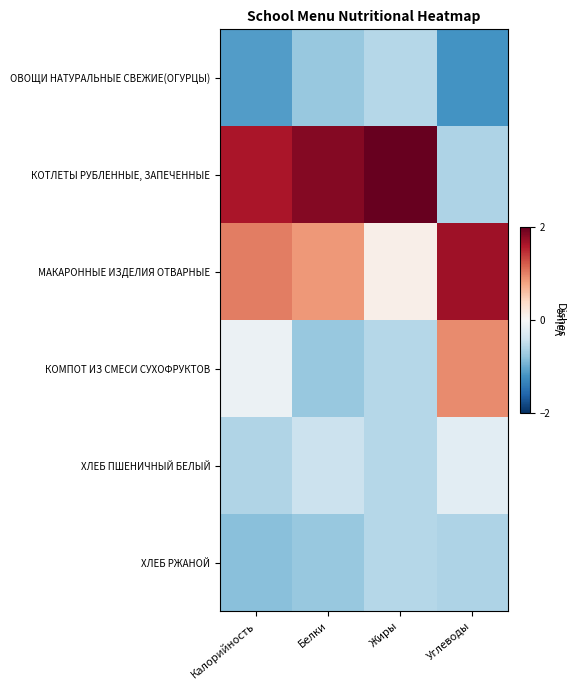

Which series changed the most between Белки and Жиры?

МАКАРОННЫЕ ИЗДЕЛИЯ ОТВАРНЫЕ